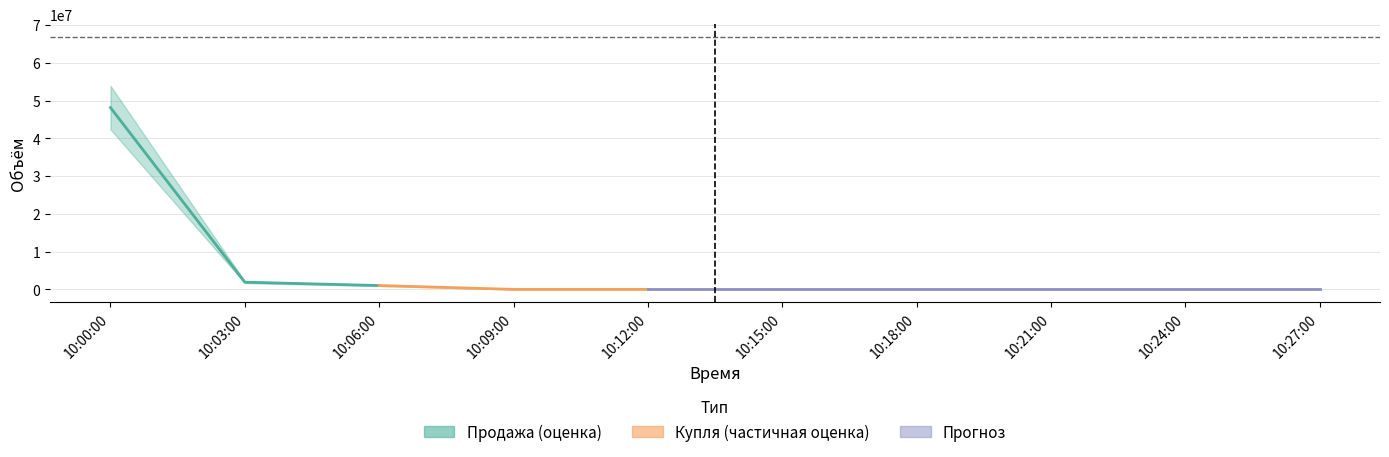

Is the value of Купля at 10:24:00 greater than the value of Продажа at 10:06:00?

No